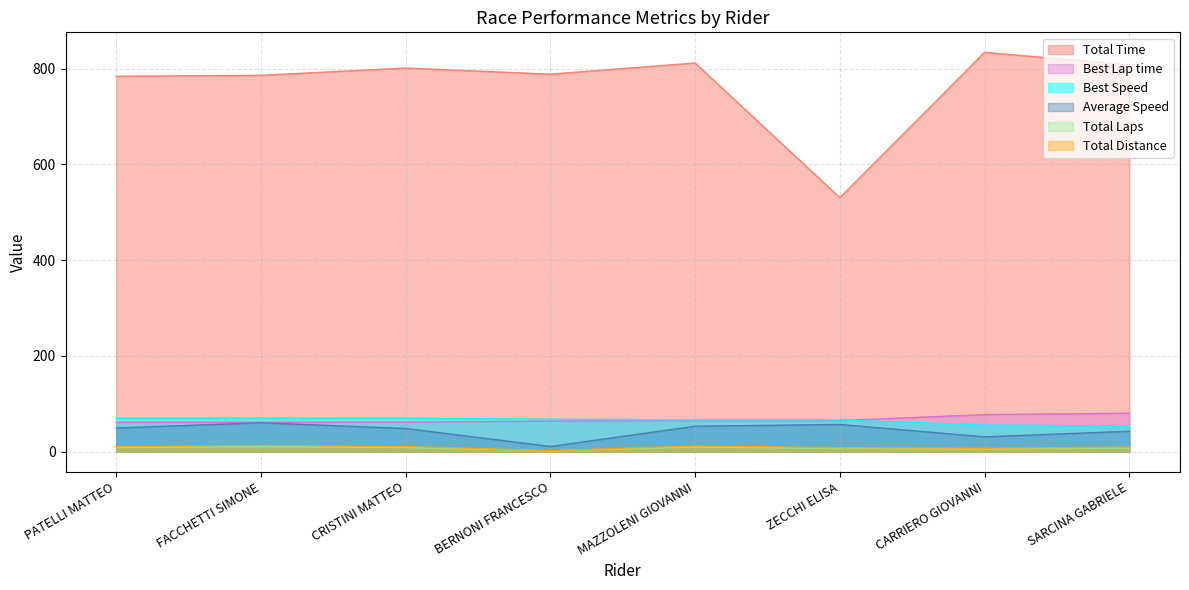

True or false: Best Lap time has more than 1 interior local peaks.

False